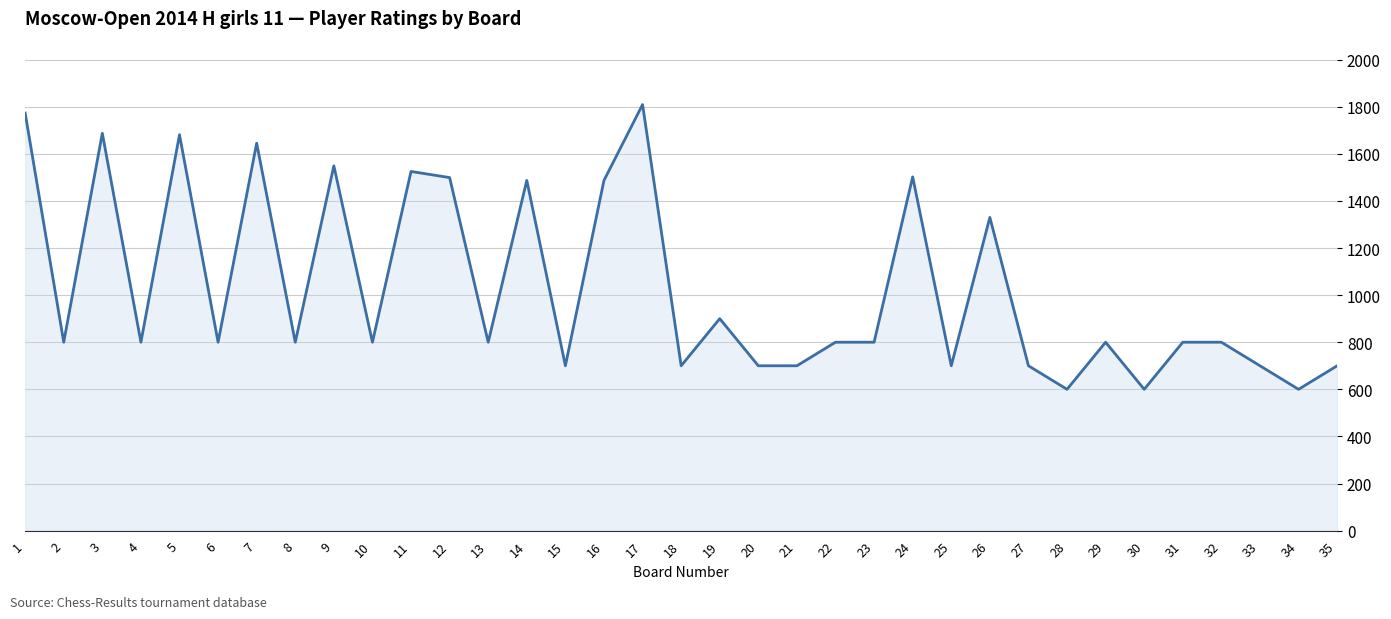

What is the ratio of the value at 27 to the value at 34?

1.2